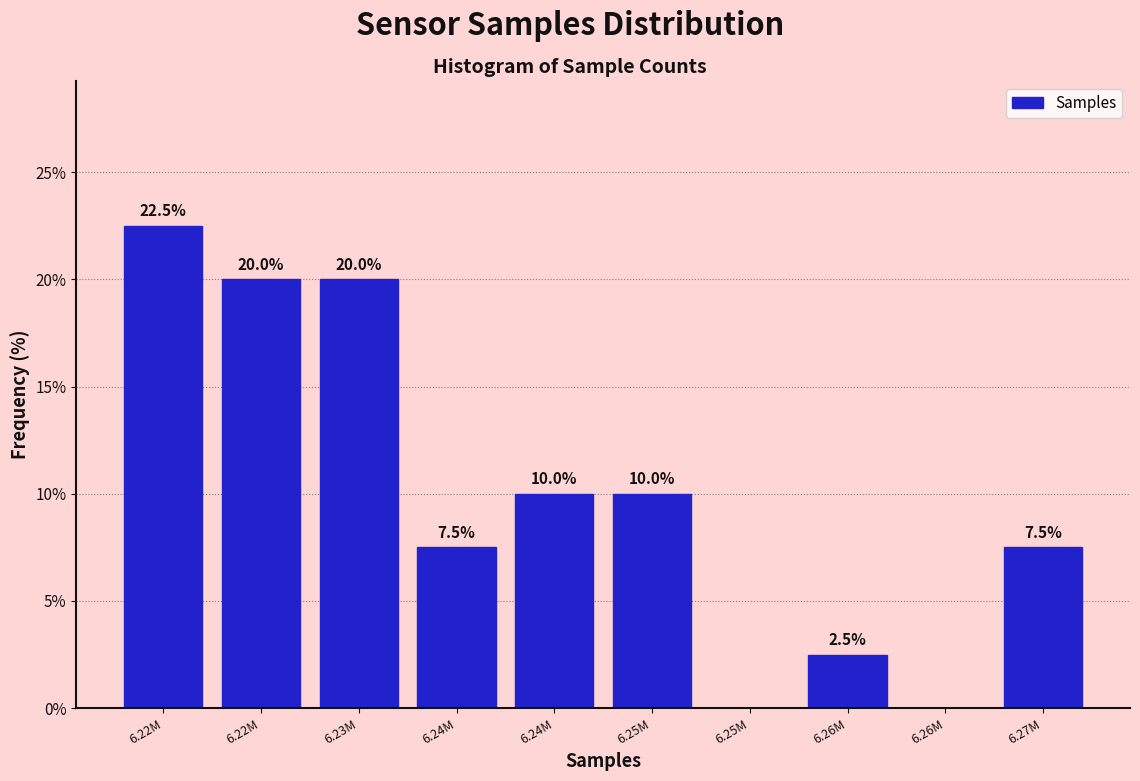

How many series are shown in this chart?

1